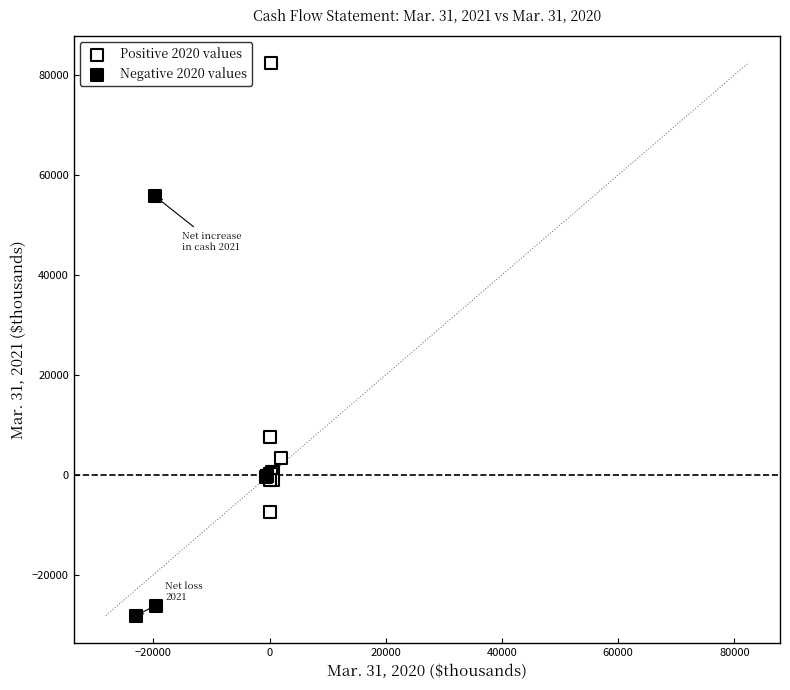

Which series reaches the minimum Y coordinate?

Negative 2020 values